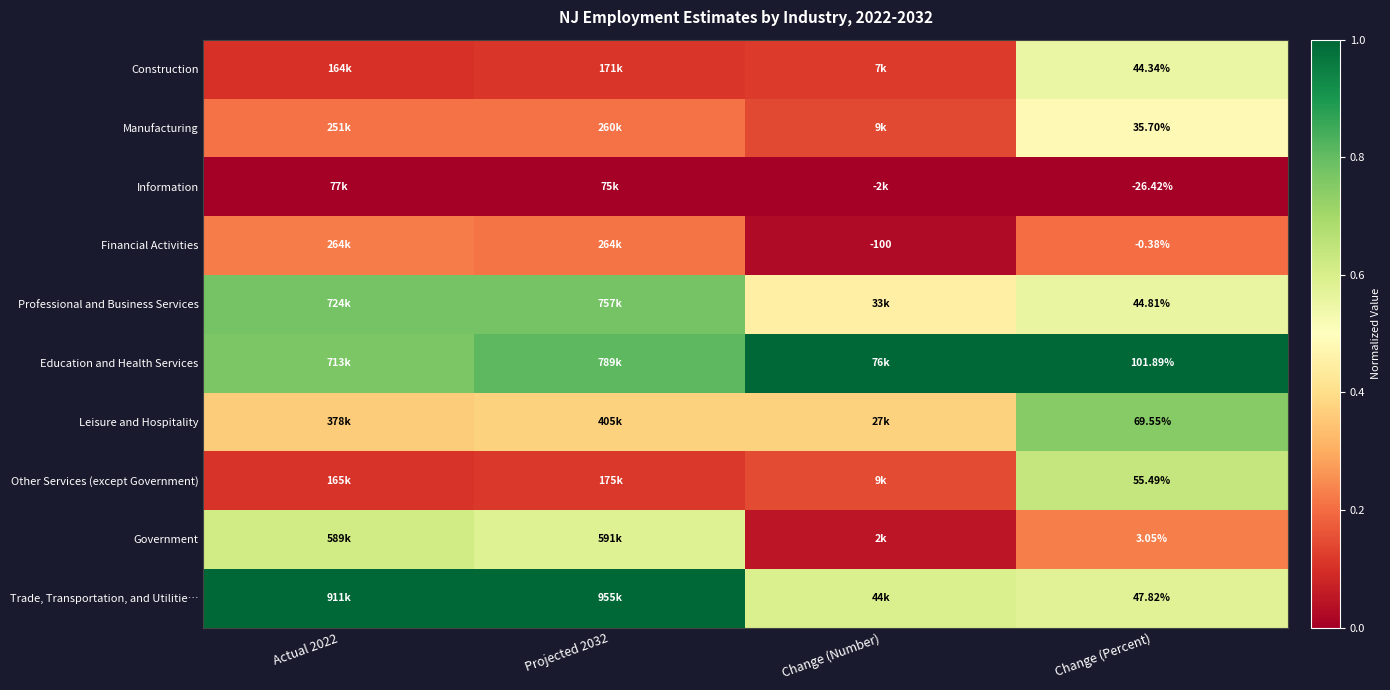

Rank the series at Change (Percent) from lowest to highest value.

Information, Financial Activities, Government, Manufacturing, Construction, Professional and Business Services, Trade, Transportation, and Utilitie…, Other Services (except Government), Leisure and Hospitality, Education and Health Services